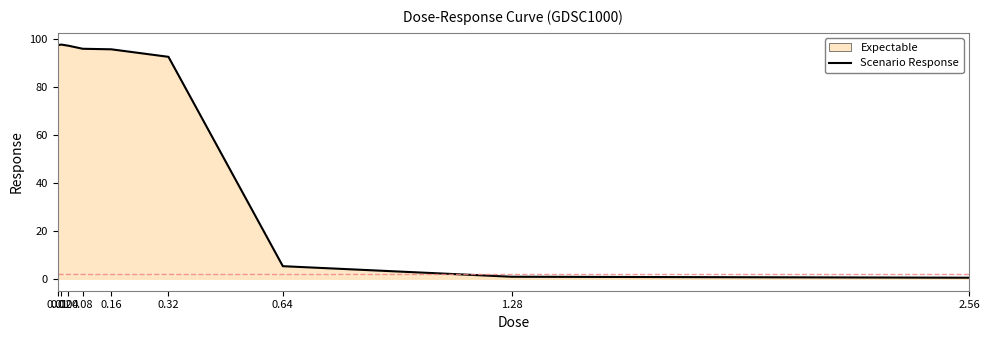

Reading left to right, transcribe all the data shown in this chart.

97.2	97.5	97.1	95.8	95.6	92.4	5.2	0.8	0.4